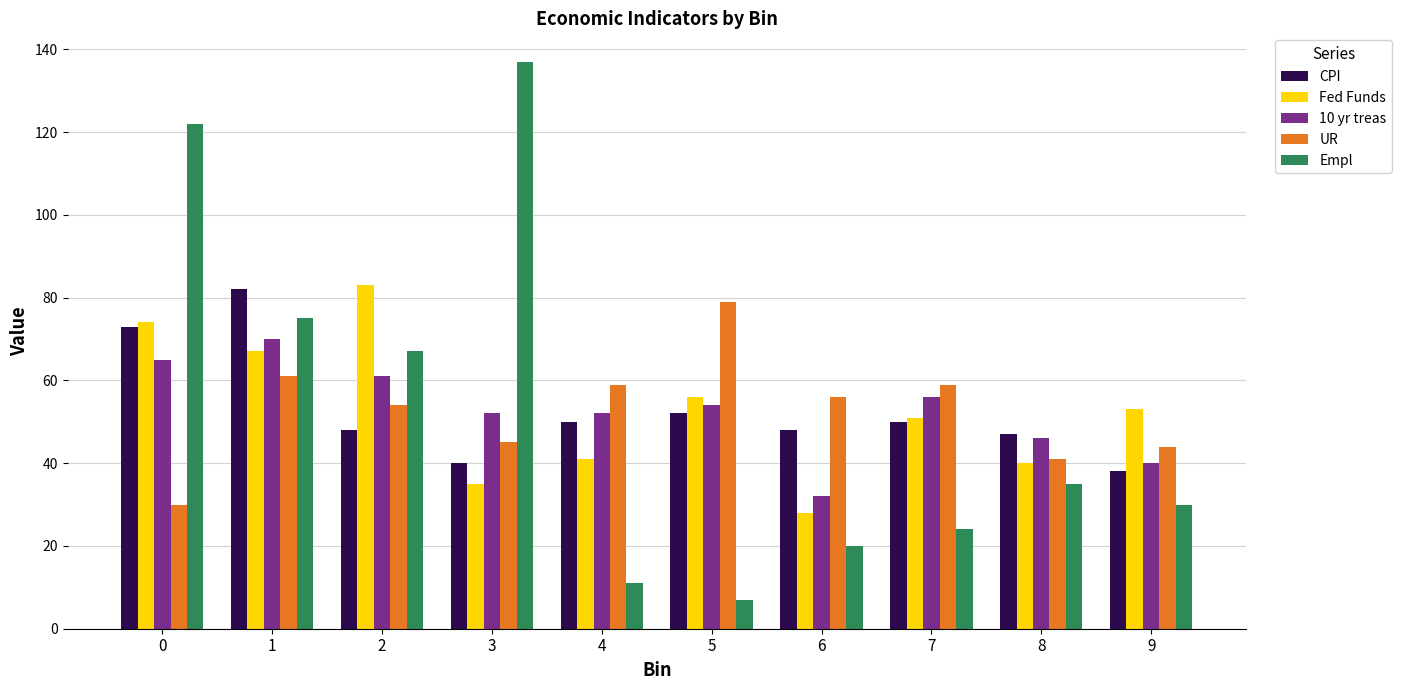

The value of UR at 1 is 61. True or false?

True